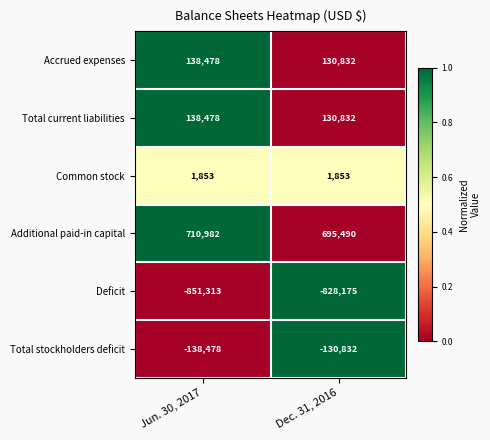

What is the sum of the Total stockholders deficit values at Jun. 30, 2017 and Dec. 31, 2016?

-269310